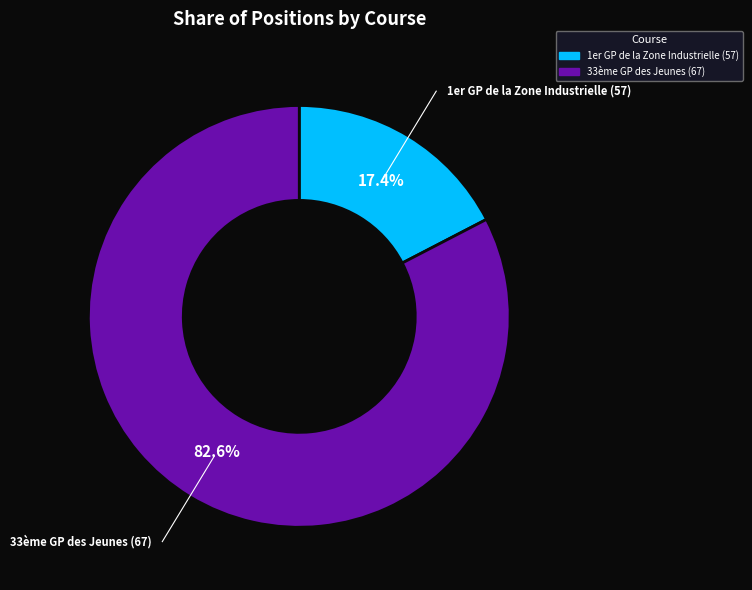

How much of the chart is everything except 1er GP de la Zone Industrielle (57)?

82.6%